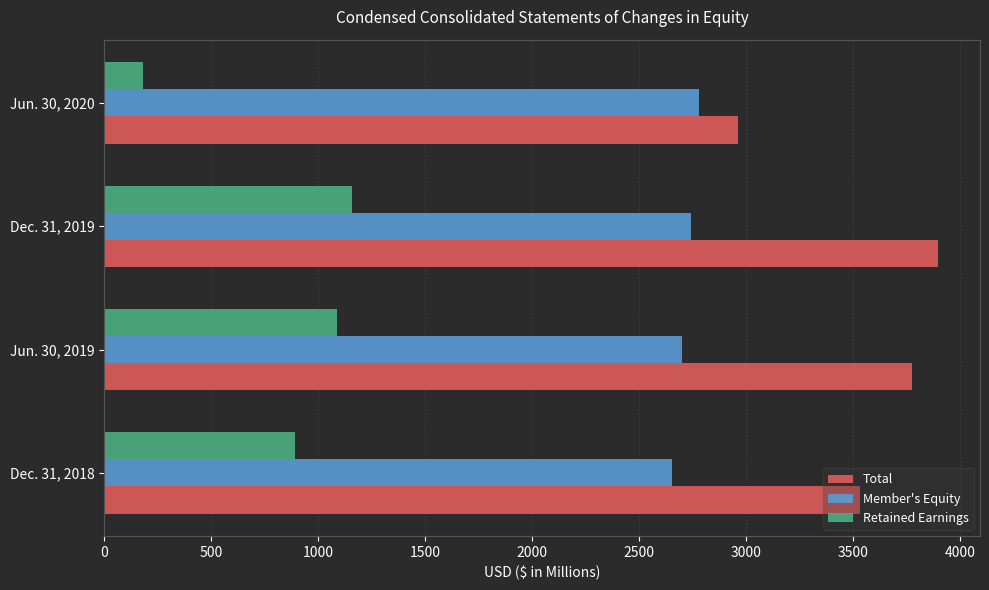

What is the average value of the Member's Equity series?

2717.1